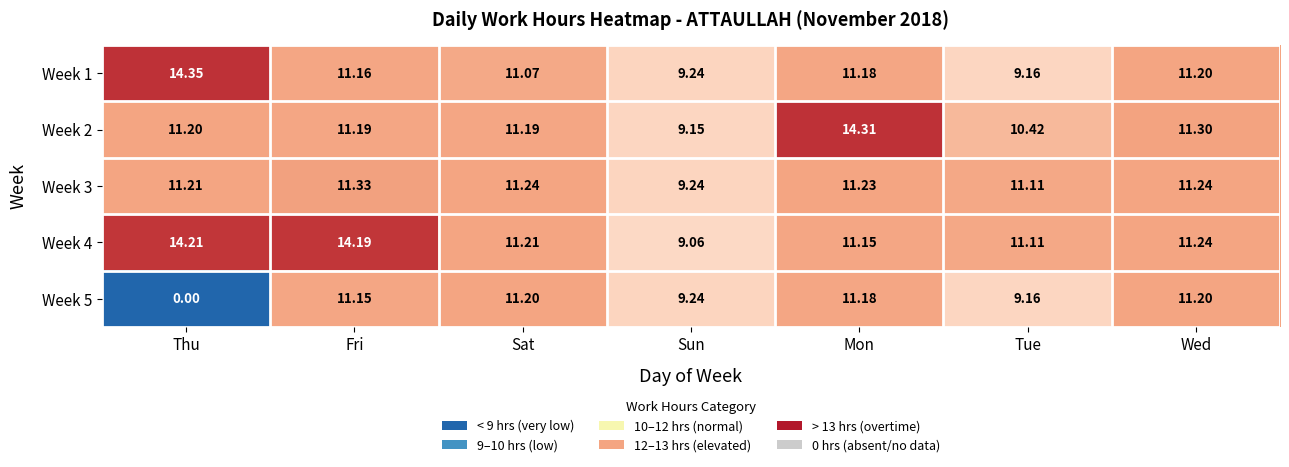

Which label corresponds to the largest value in the chart?

Thu